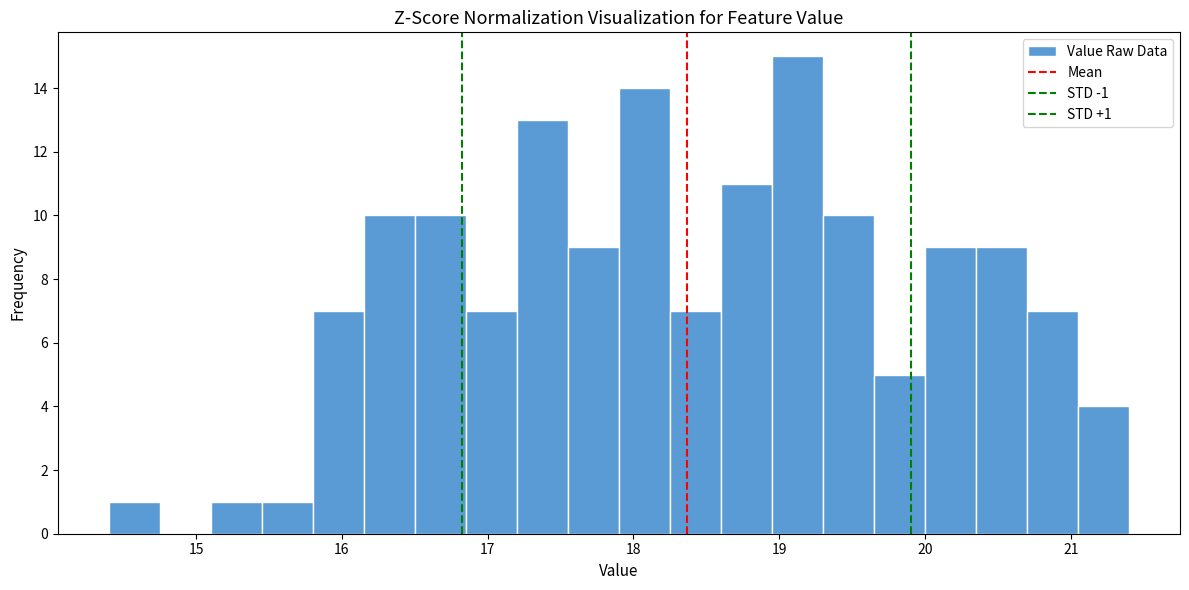

Read against the x-axis, roughly where is the centre of the tallest bar?

19.1